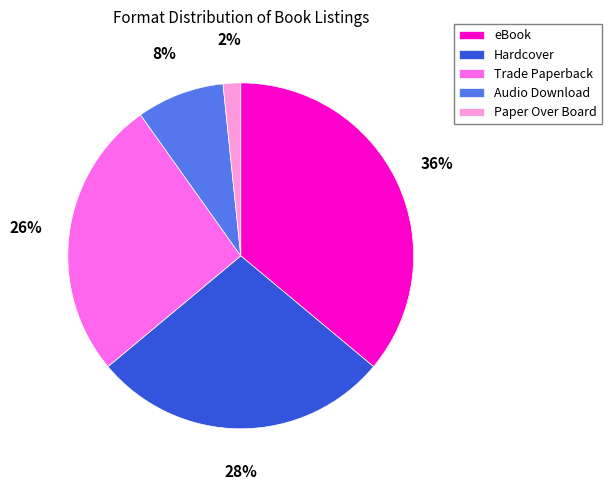

Do Audio Download and Paper Over Board together represent more than half of the pie?

No